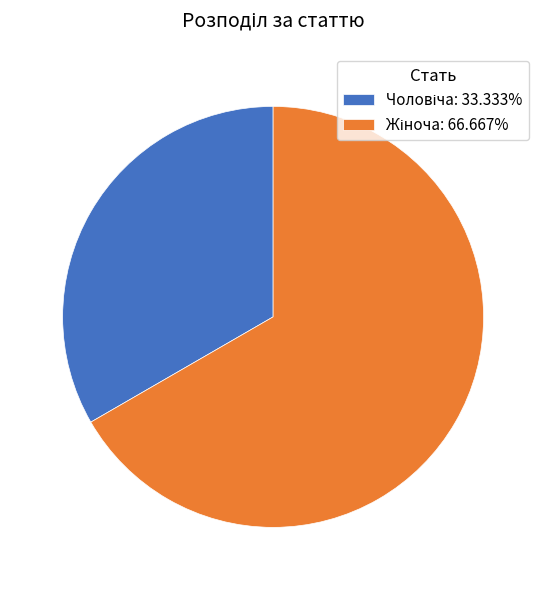

Does any single category account for the majority?

Yes